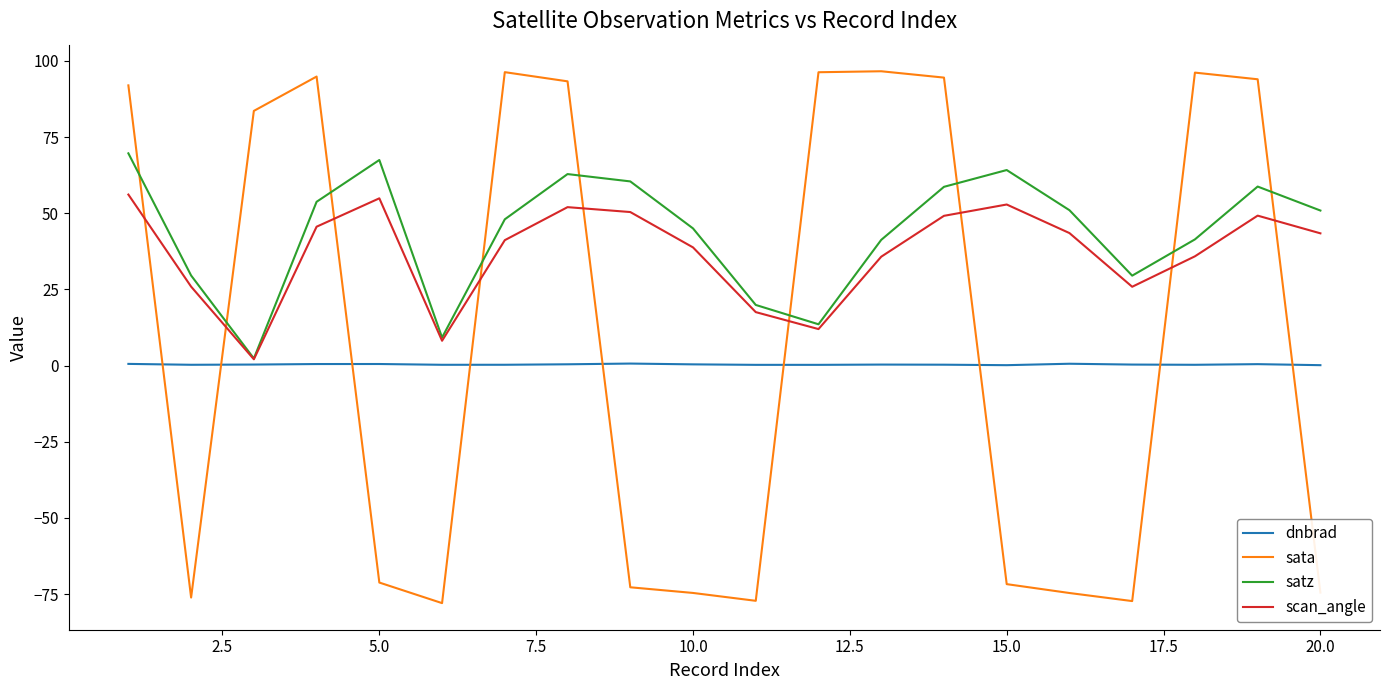

Rank the series by their average value, from lowest to highest.

dnbrad, sata, scan_angle, satz